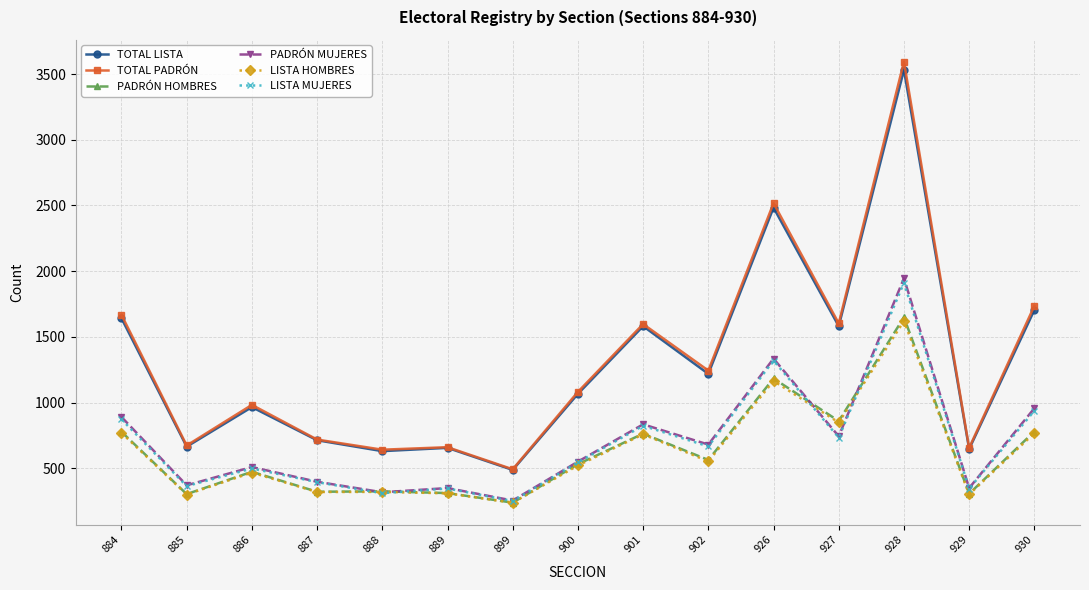

Is it true that PADRÓN MUJERES equals 193 at 930?

False